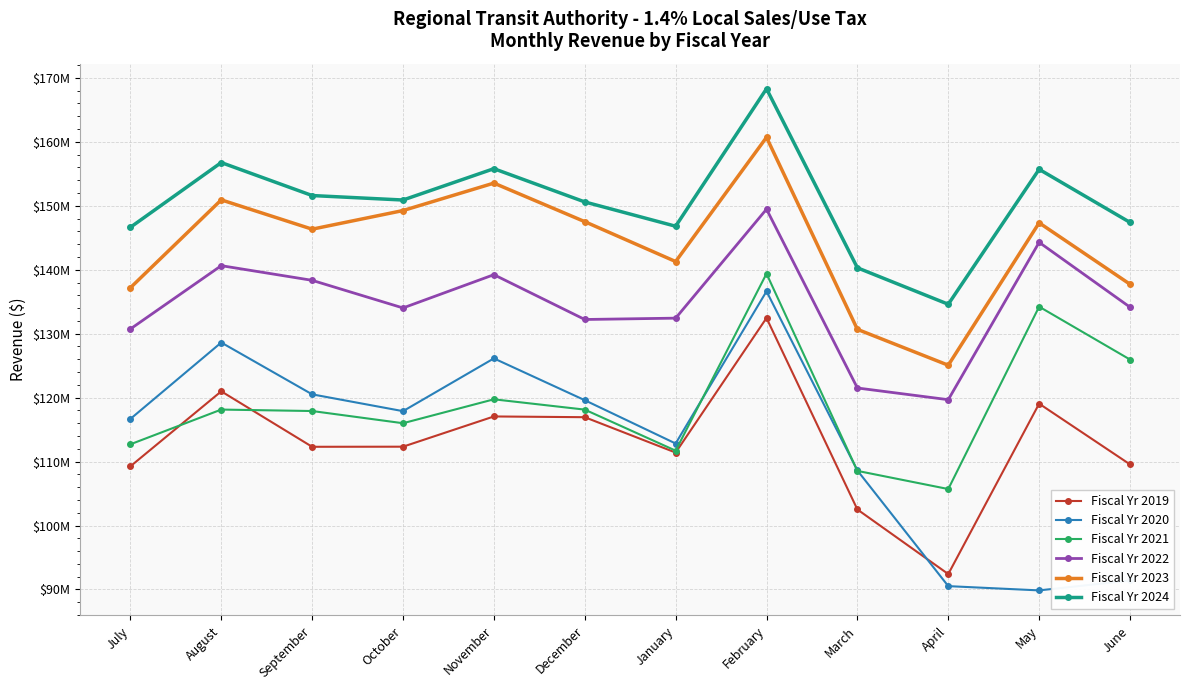

What position from the right is May?

2